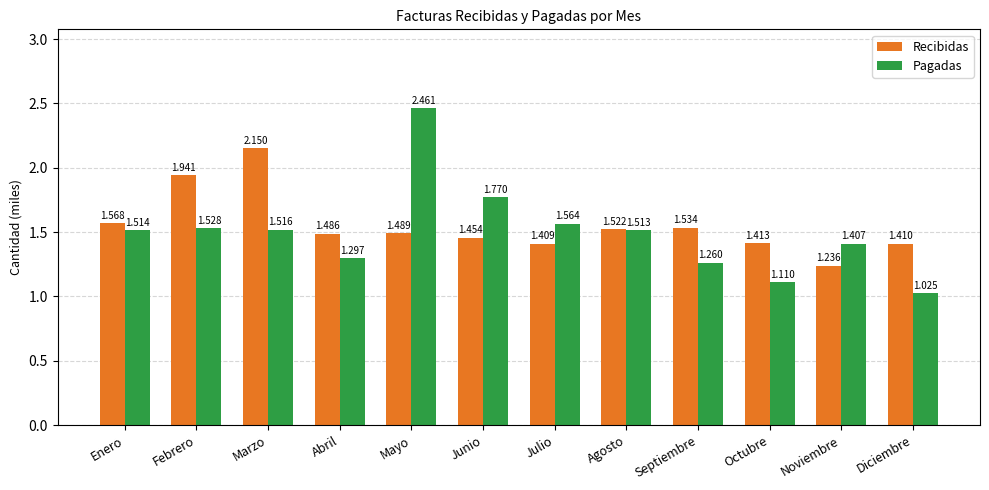

What are all the series names shown in the legend?

Recibidas, Pagadas